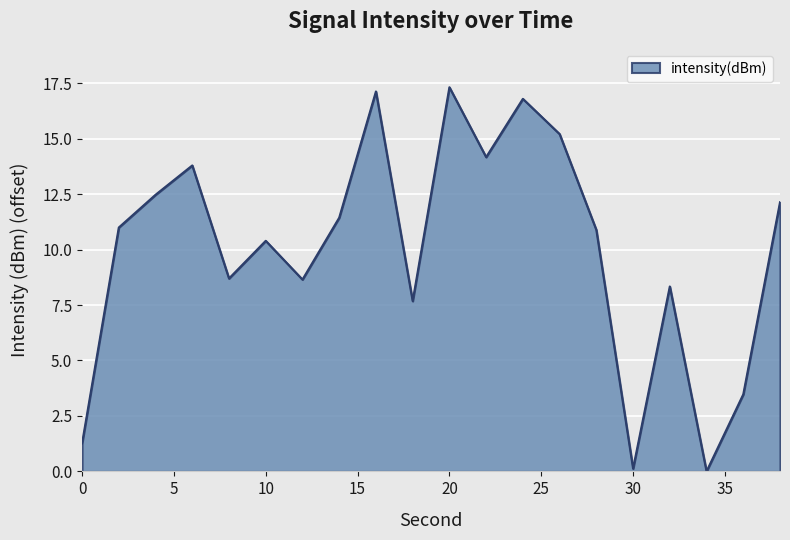

What is the difference between the maximum and minimum values?

17.3